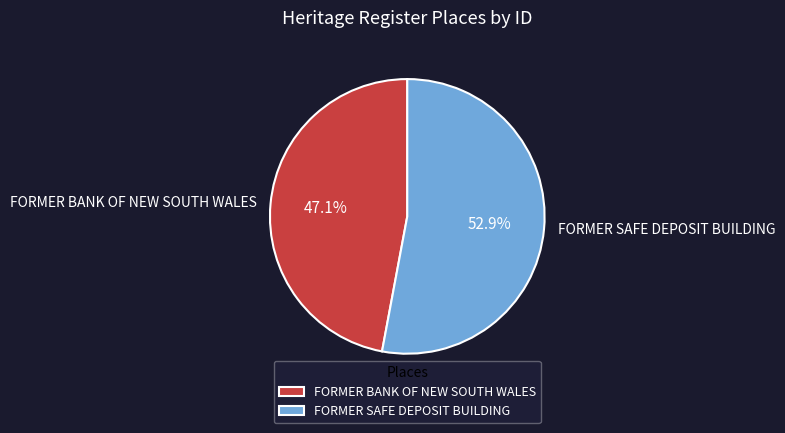

Which slice is the smallest?

FORMER BANK OF NEW SOUTH WALES